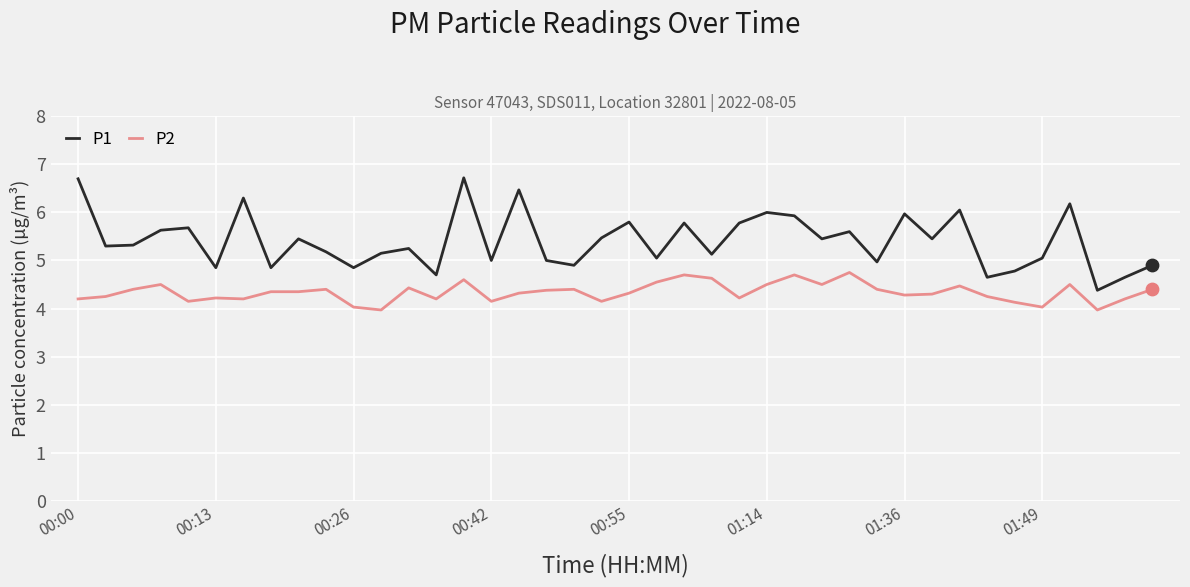

Which series has the largest range (max minus min)?

P1